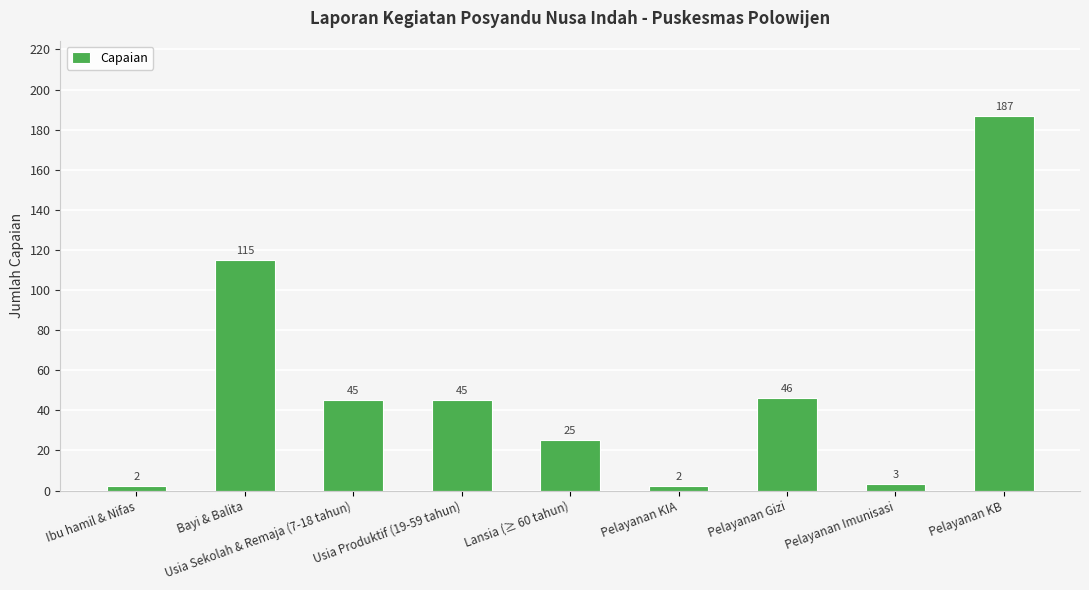

The chart shows a value of 115 at Bayi & Balita. True or false?

True